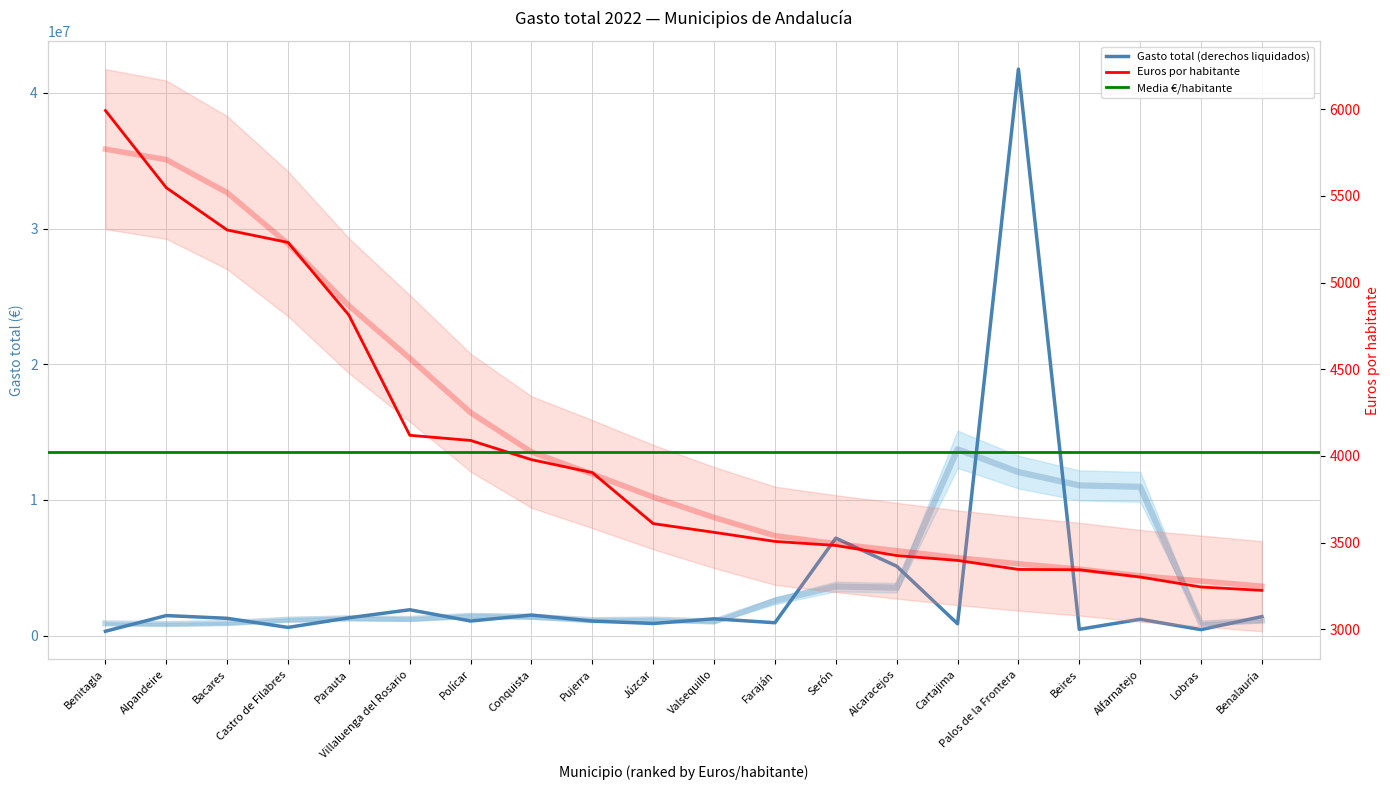

How many values in the Euros por habitante series are below 3609?

10